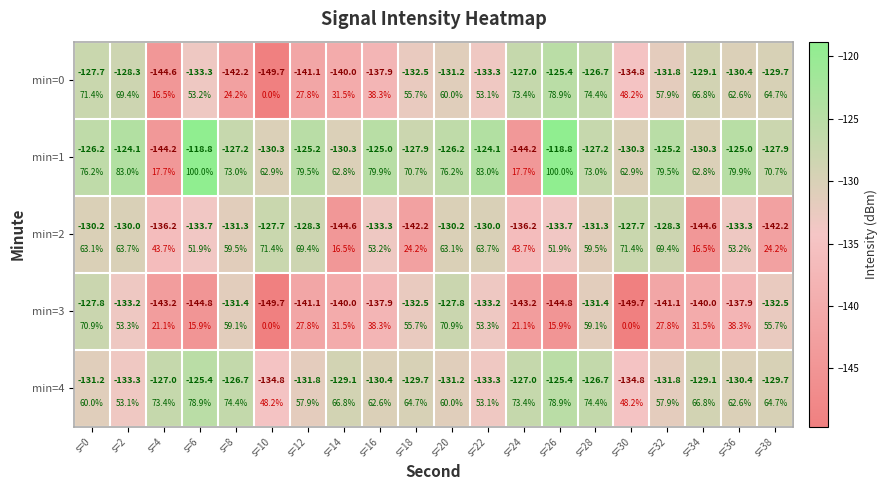

What is the sum of all min=0 values?

-2676.5